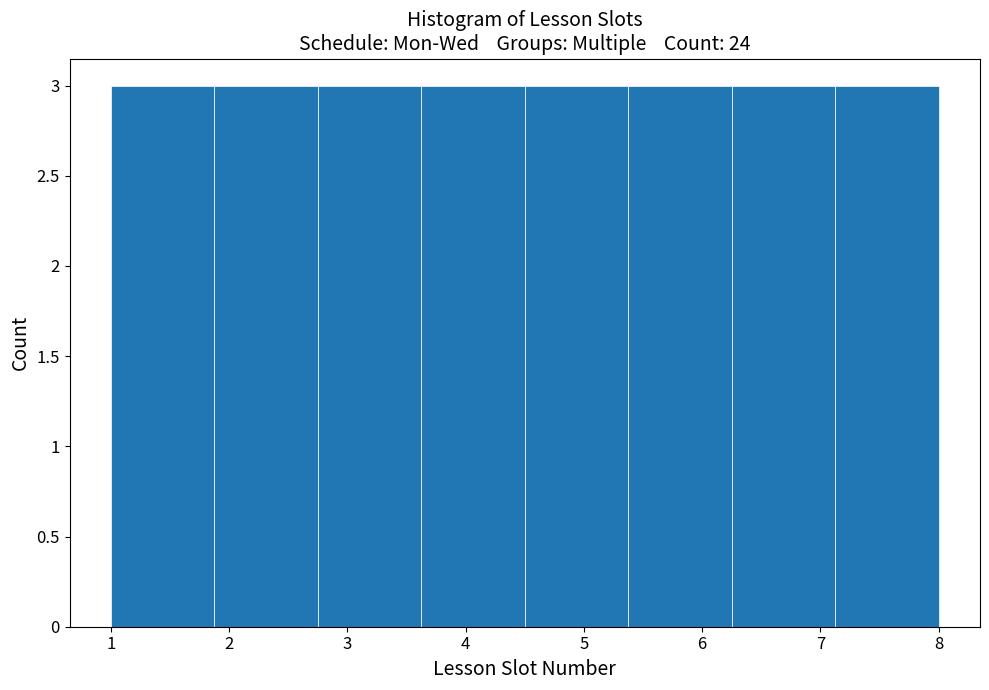

Reading left to right, transcribe this chart: for each bar, give the range it covers on the x-axis and its height. Neither the bar edges nor the heights are printed on the chart, so give them approximately, as read against the axes.

1.0 to 1.9: 3
1.9 to 2.8: 3
2.8 to 3.6: 3
3.6 to 4.5: 3
4.5 to 5.4: 3
5.4 to 6.3: 3
6.3 to 7.1: 3
7.1 to 8.0: 3